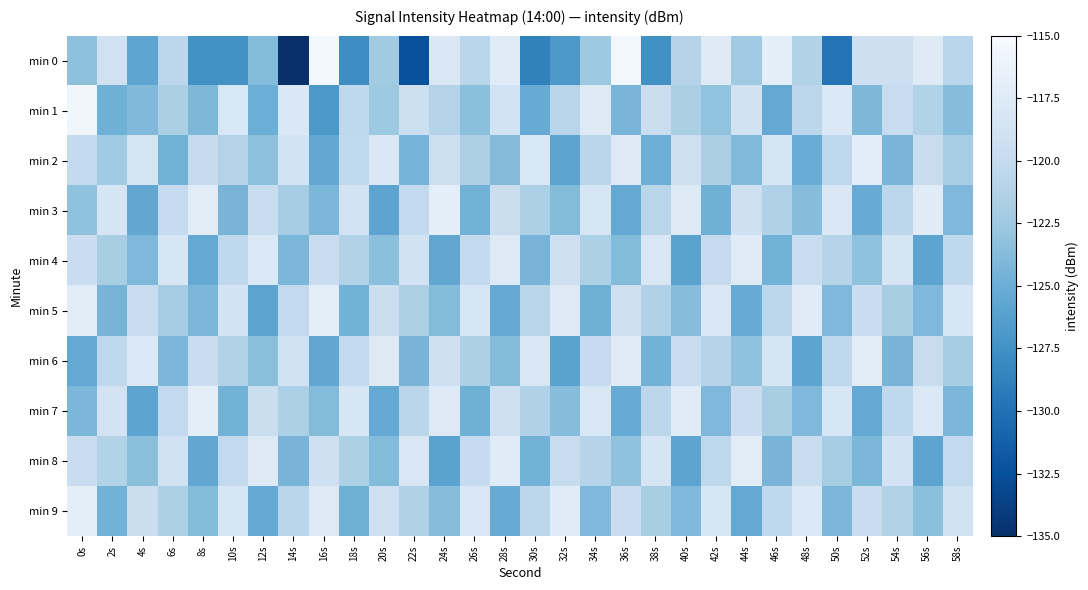

What is the minimum value shown in the chart?

-134.9